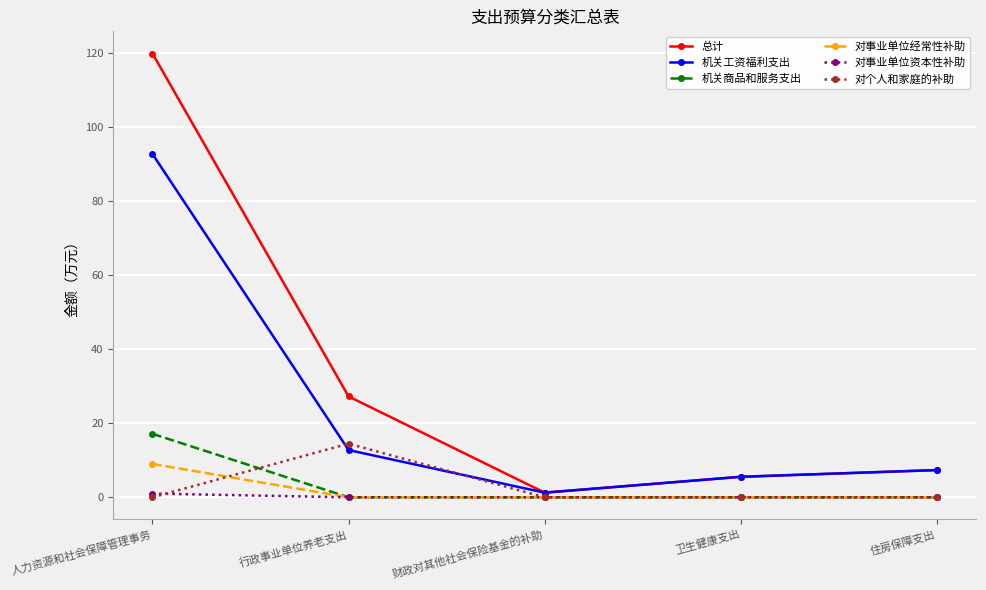

Is it true that 对事业单位经常性补助 equals 9.0 at 人力资源和社会保障管理事务?

True